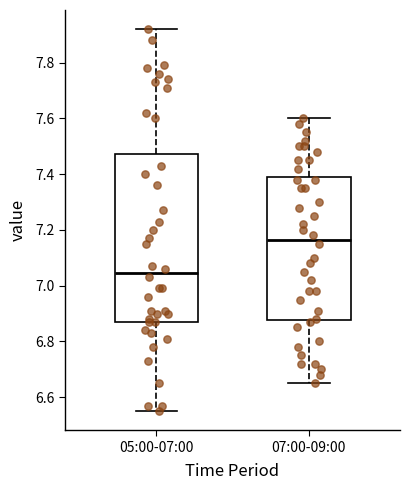

Reading left to right, read every box against the y-axis: the position of its median line, the range the box covers, and the ends of its whiskers. The values are not printed on the chart, so give them approximately, as read against the axis.

05:00-07:00: median 7.04, box 6.88 to 7.48, whiskers 6.56 to 7.92
07:00-09:00: median 7.16, box 6.88 to 7.40, whiskers 6.66 to 7.60